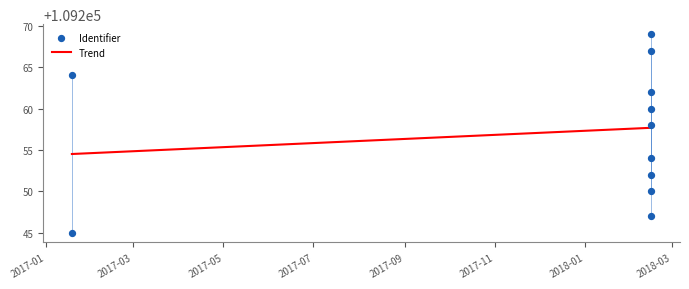

What are all the series names shown in the legend?

Trend, Identifier